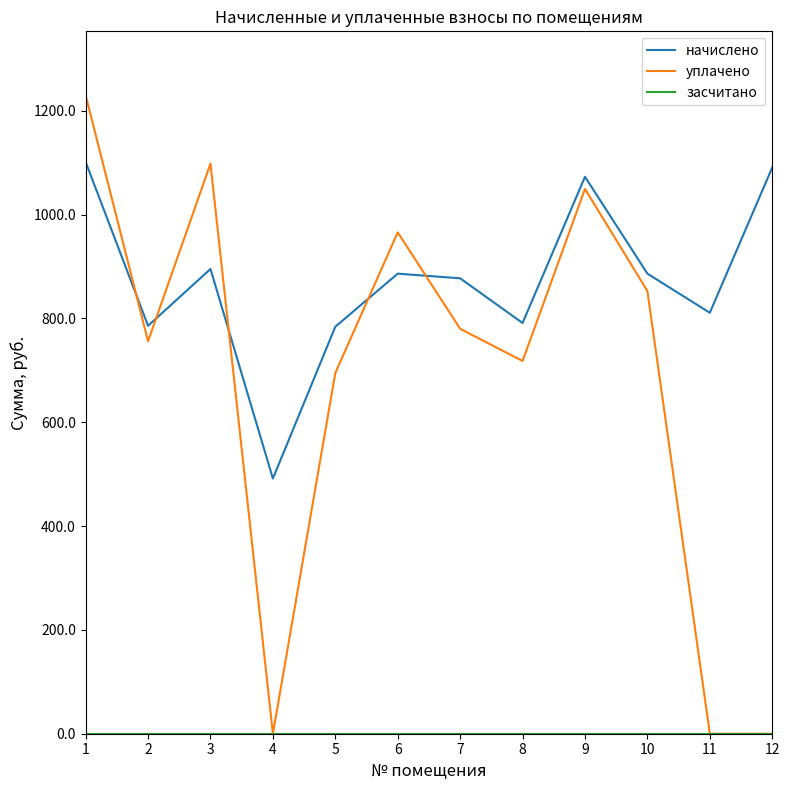

Does the chart have visible grid lines?

No